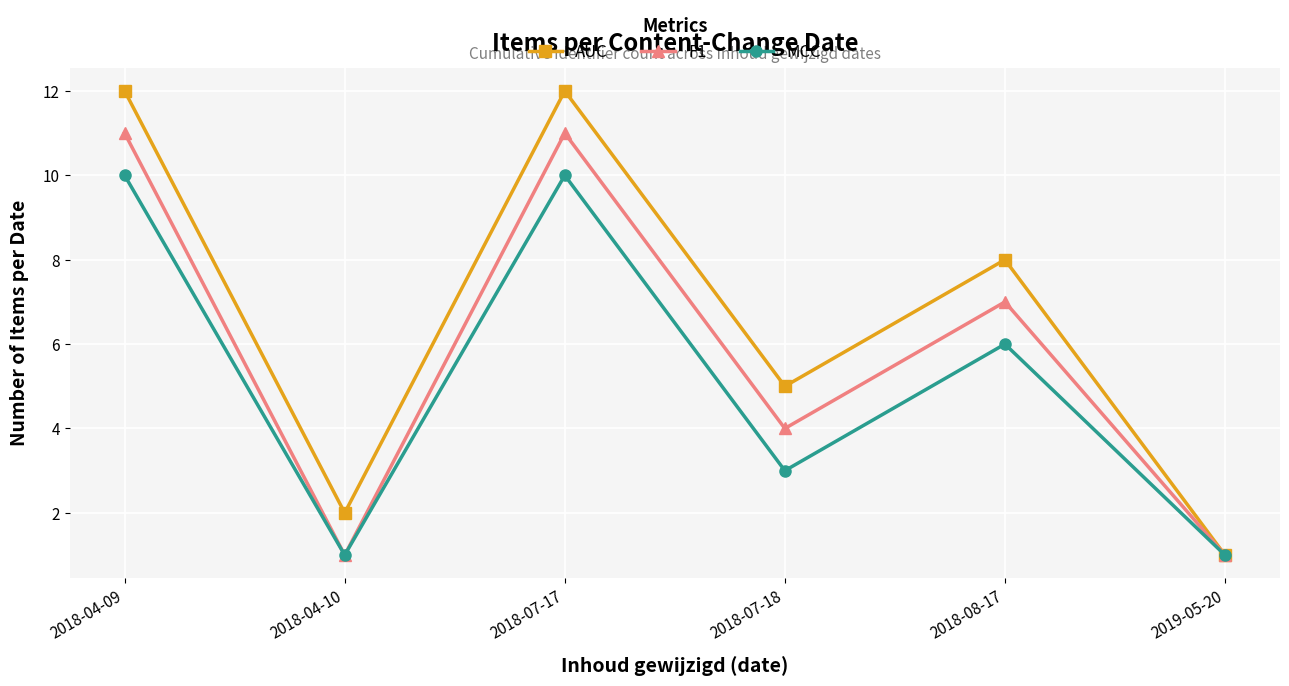

Is it true that F1 equals 11 at 2018-07-17?

True